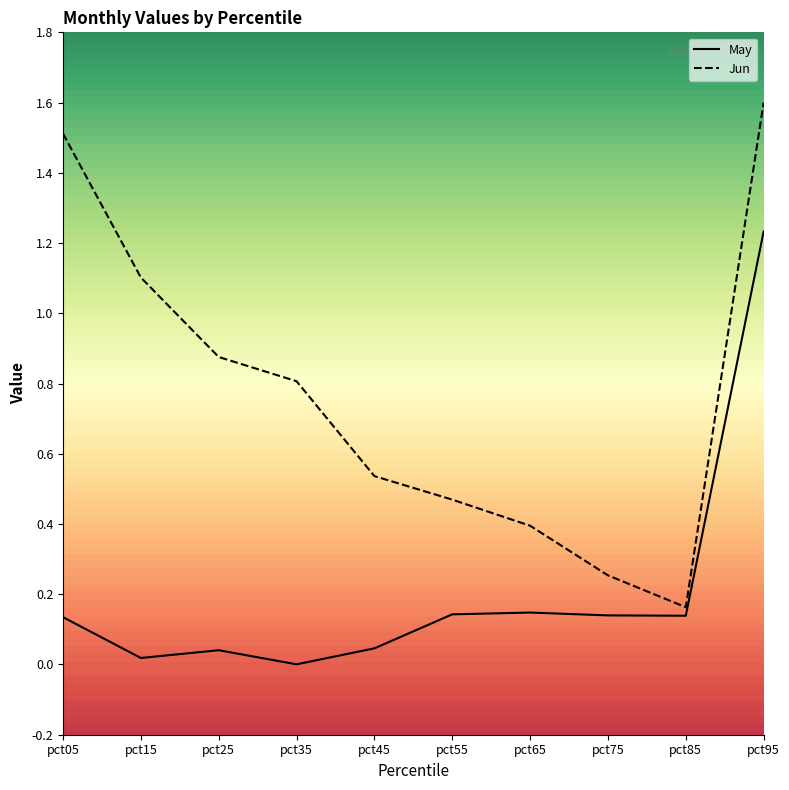

What is the total value across all series at pct55?

0.6